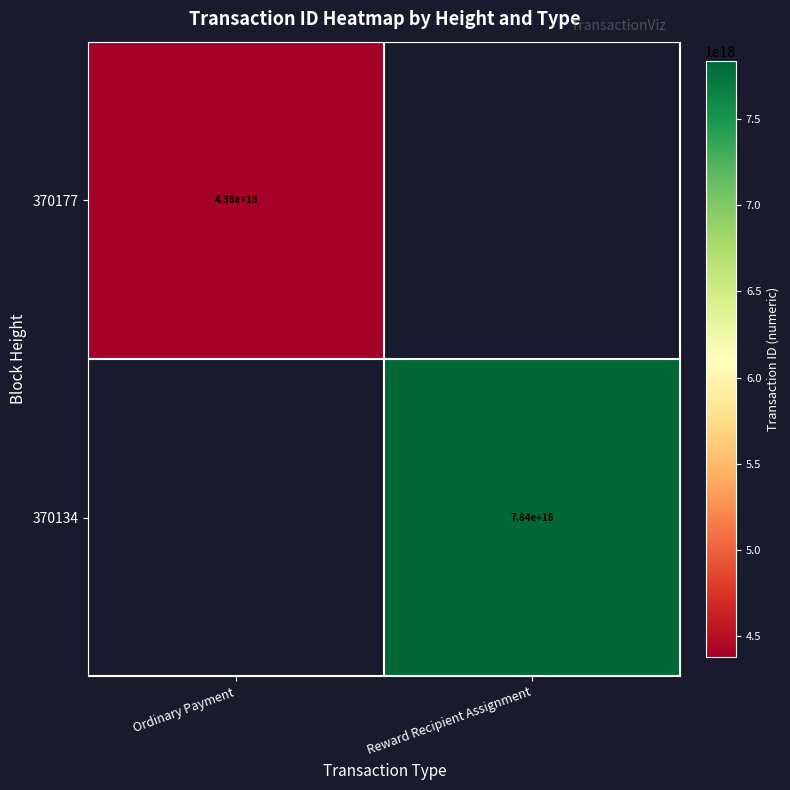

The 370177 series shows 4380000000000000000 at Ordinary Payment. True or false?

True